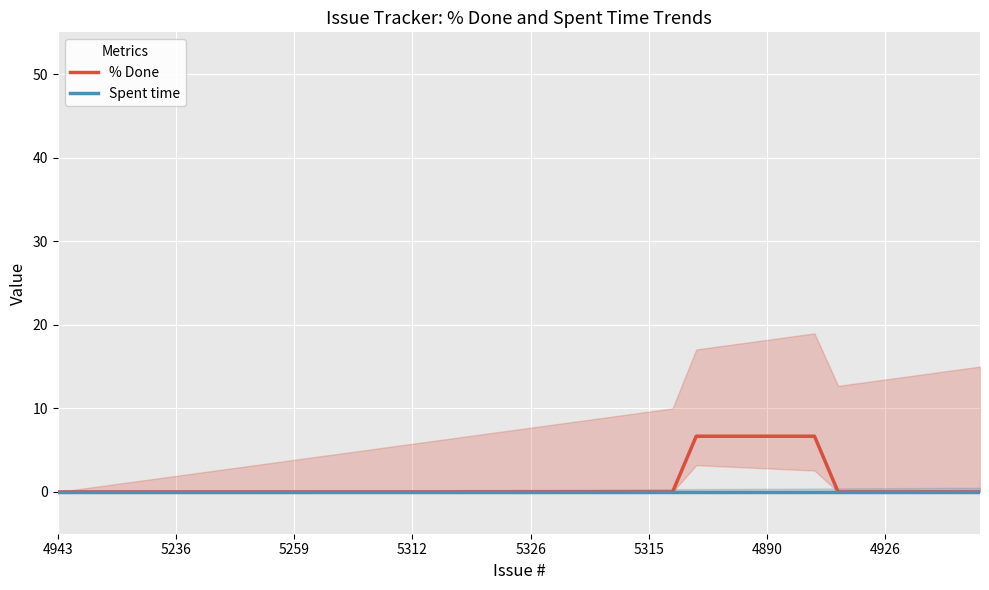

At which label is % Done closest to 3?

4943